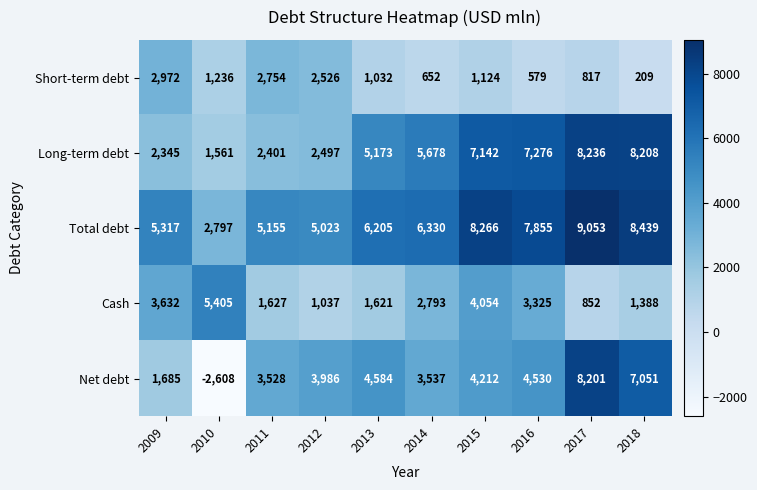

Rank the series by their average value, from highest to lowest.

Total debt, Long-term debt, Net debt, Cash, Short-term debt